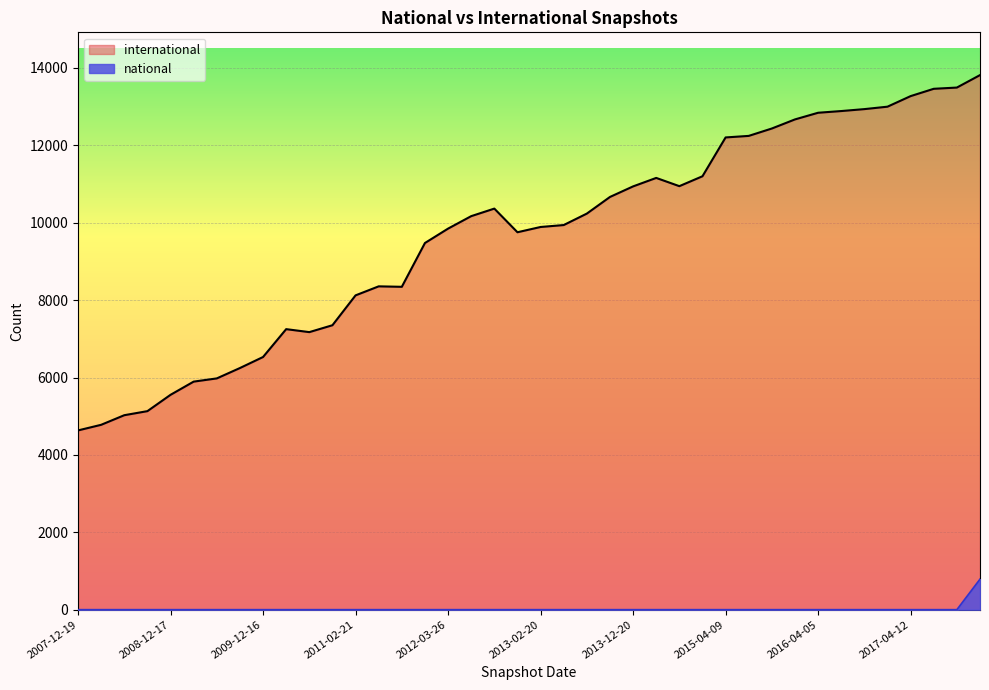

At which label does international first exceed 10170?

2012-10-31